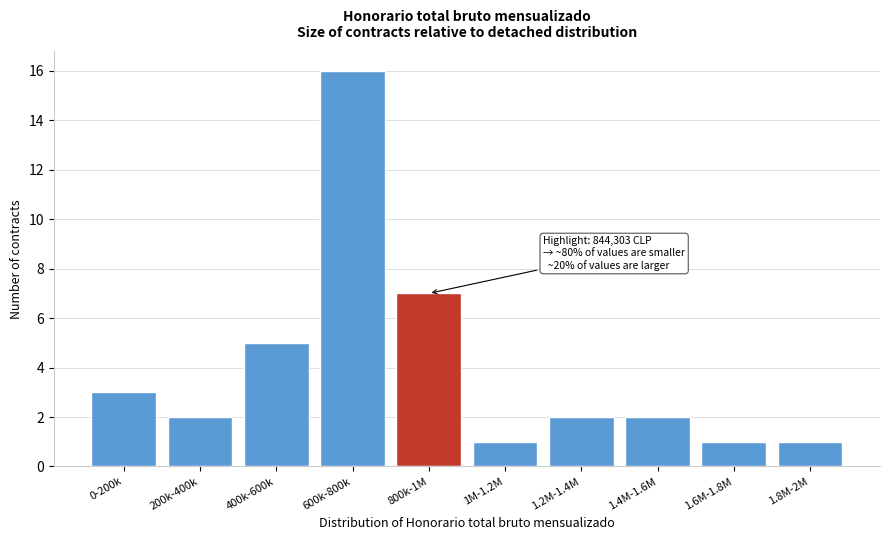

Reading right to left, extract all data points from this chart.

1.8M-2M=1	1.6M-1.8M=1	1.4M-1.6M=2	1.2M-1.4M=2	1M-1.2M=1	800k-1M=7	600k-800k=16	400k-600k=5	200k-400k=2	0-200k=3